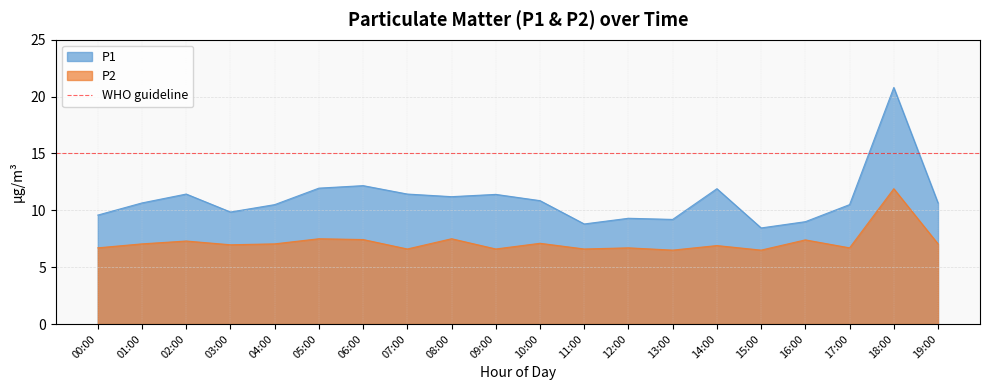

Reading left to right, extract all data points from this chart.

P1: 00:00=9.6	01:00=10.7	02:00=11.4	03:00=9.8	04:00=10.5	05:00=11.9	06:00=12.2	07:00=11.4	08:00=11.2	09:00=11.4	10:00=10.8	11:00=8.8	12:00=9.3	13:00=9.2	14:00=11.9	15:00=8.4	16:00=9.0	17:00=10.5	18:00=20.8	19:00=10.7
P2: 00:00=6.7	01:00=7.0	02:00=7.3	03:00=7.0	04:00=7.0	05:00=7.5	06:00=7.4	07:00=6.6	08:00=7.5	09:00=6.6	10:00=7.1	11:00=6.6	12:00=6.7	13:00=6.5	14:00=6.9	15:00=6.5	16:00=7.4	17:00=6.7	18:00=11.9	19:00=7.0